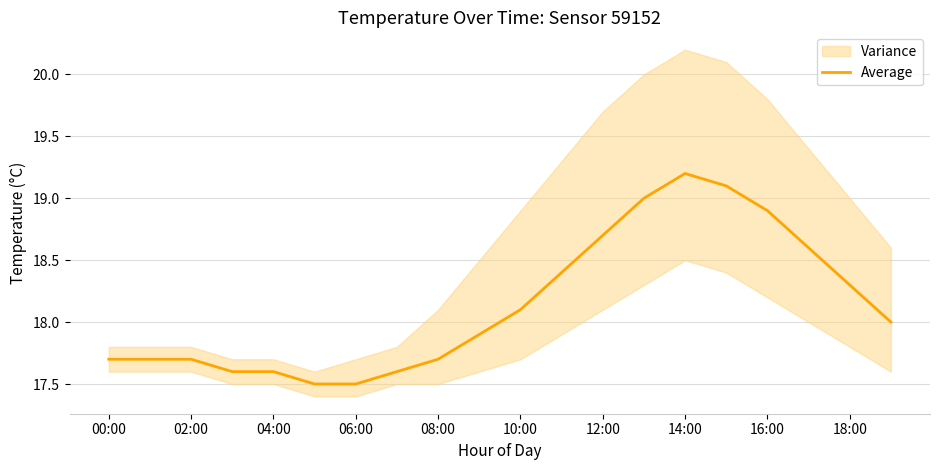

Reading left to right, transcribe all the data shown in this chart.

17.7	17.7	17.7	17.6	17.6	17.5	17.5	17.6	17.7	17.9	18.1	18.4	18.7	19.0	19.2	19.1	18.9	18.6	18.3	18.0